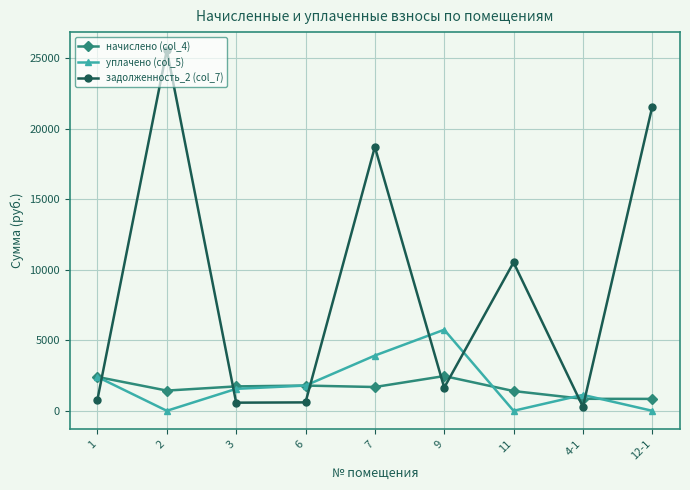

What is the difference between the second highest and minimum values in the задолженность_2 (col_7) series?

21278.2